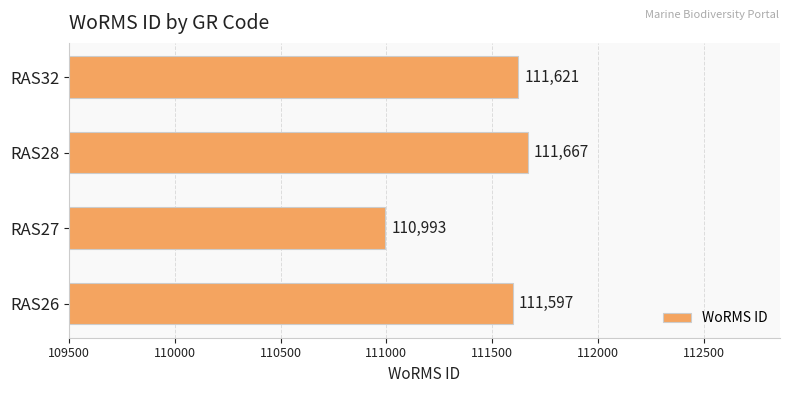

Reading bottom to top, extract all data points from this chart.

111597	110993	111667	111621